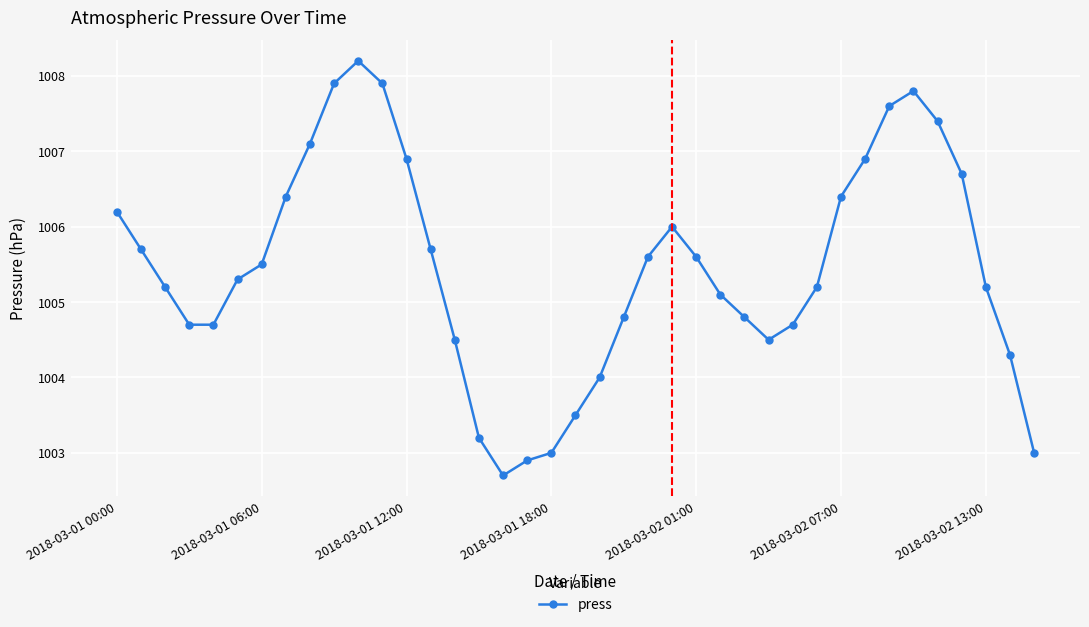

What is the greatest value displayed?

1008.2